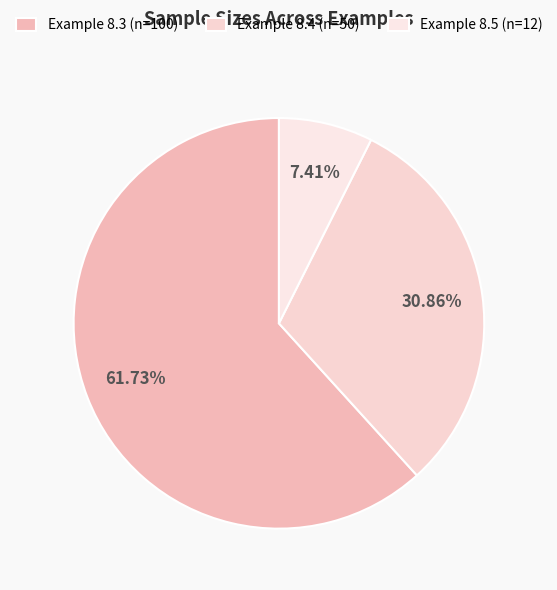

What is the largest slice in the pie chart?

Example 8.3 (n=100)